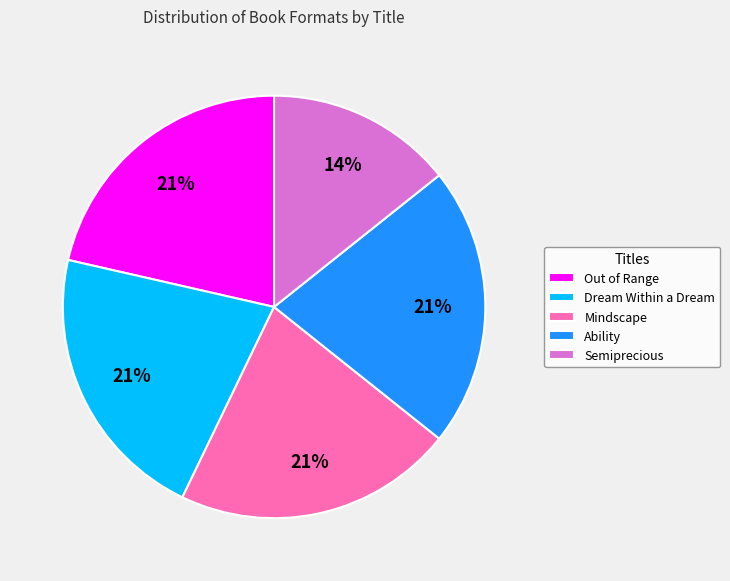

What percentage is the Mindscape slice, to the nearest percent?

21%